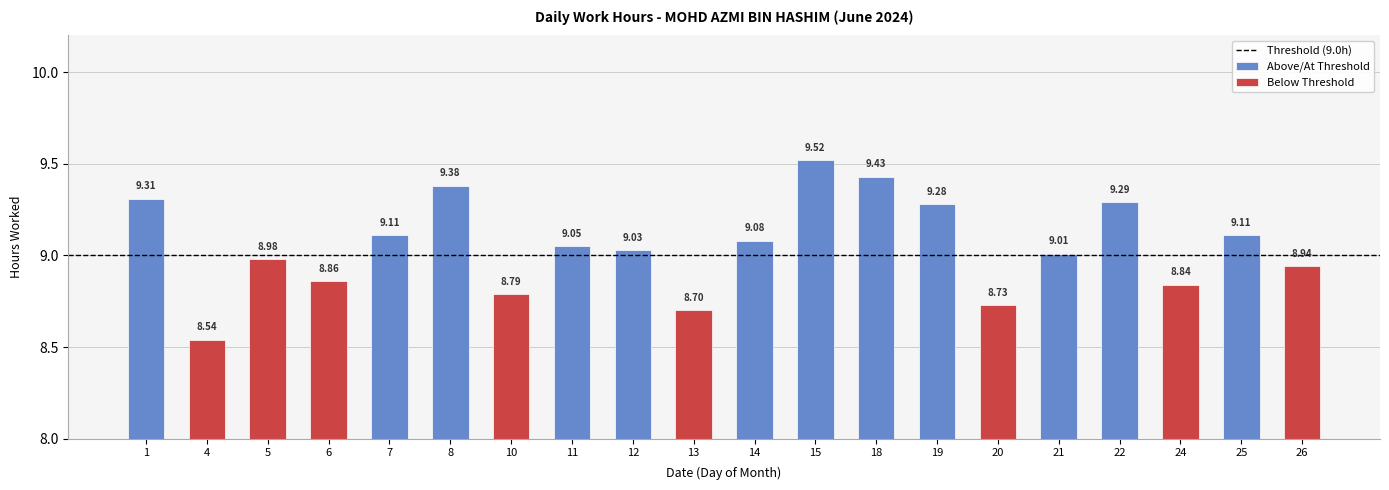

Where does the data first go above 9?

1